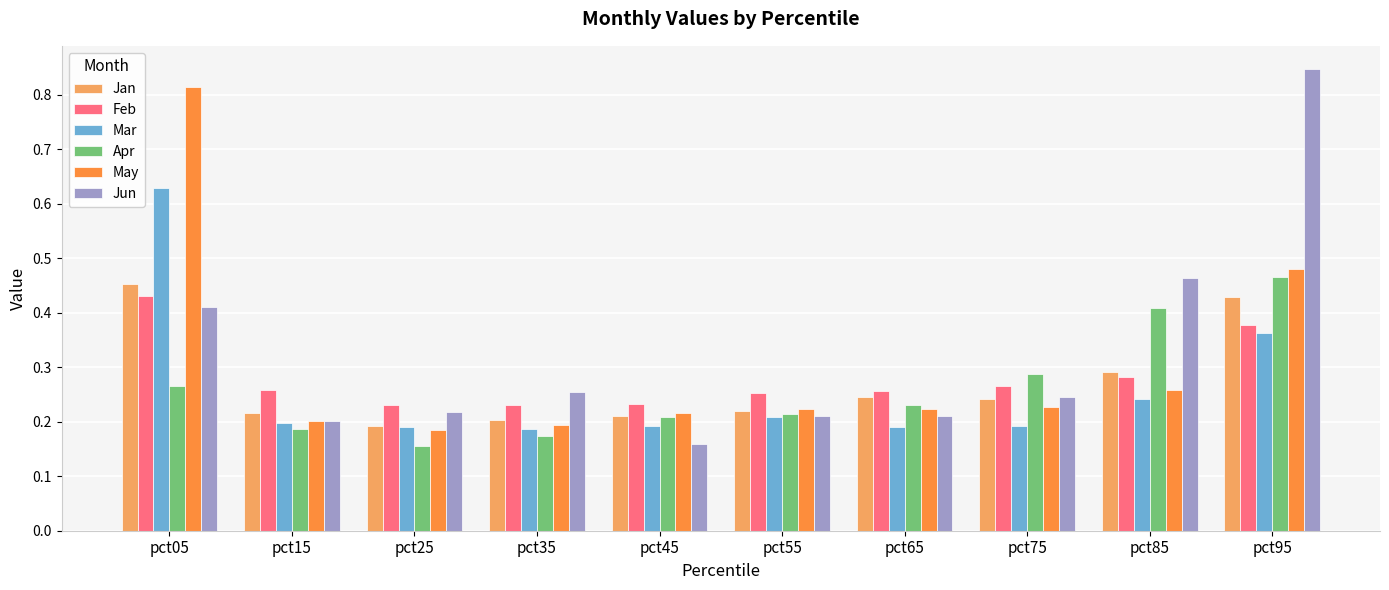

Which series has the largest total across all categories?

Jun